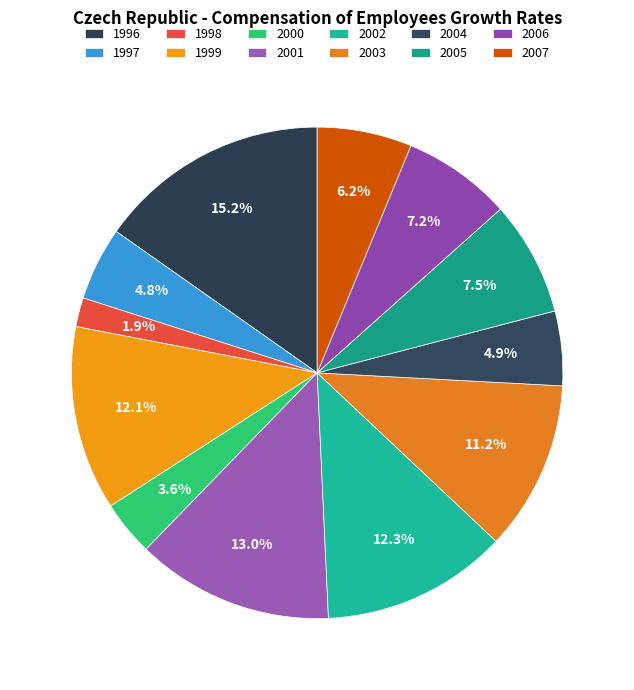

Which has a higher value, 2006 or 1999?

1999